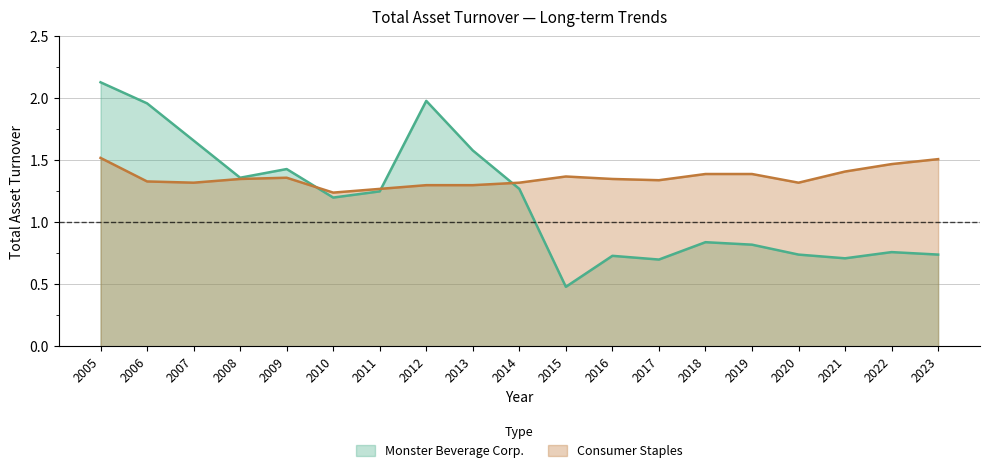

What is the sum of the Monster Beverage Corp. values at 2022 and 2006?

2.7